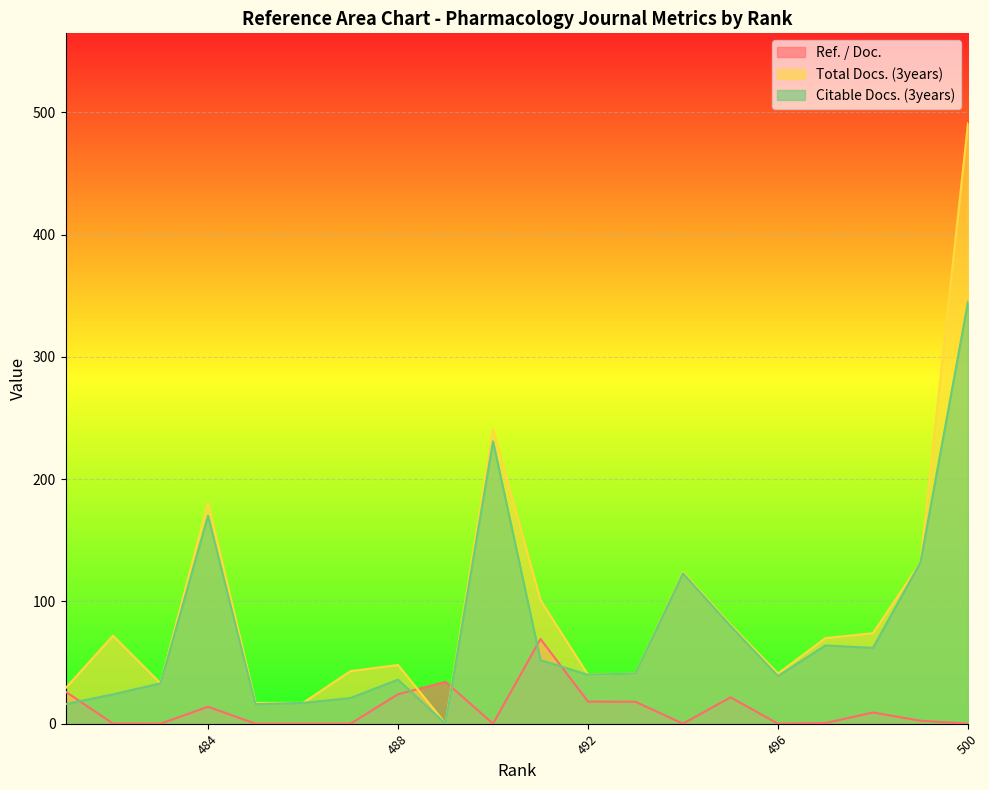

How many categories are shown in the chart?

20